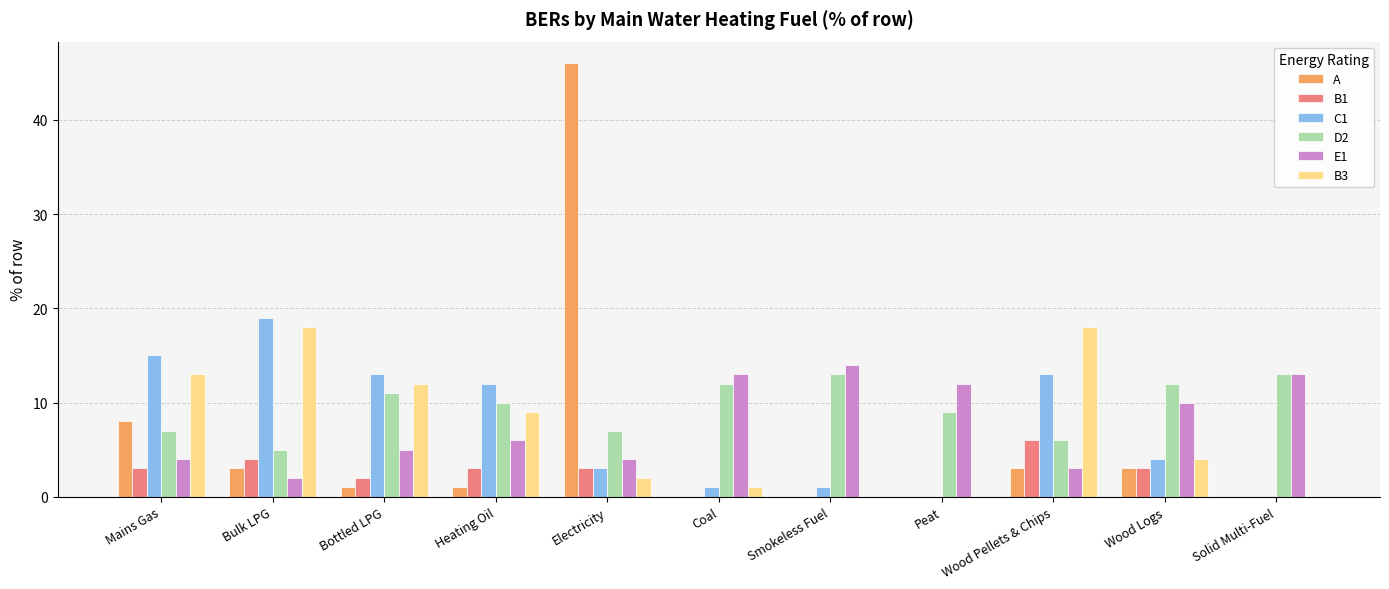

The value of A at Electricity is 46. True or false?

True